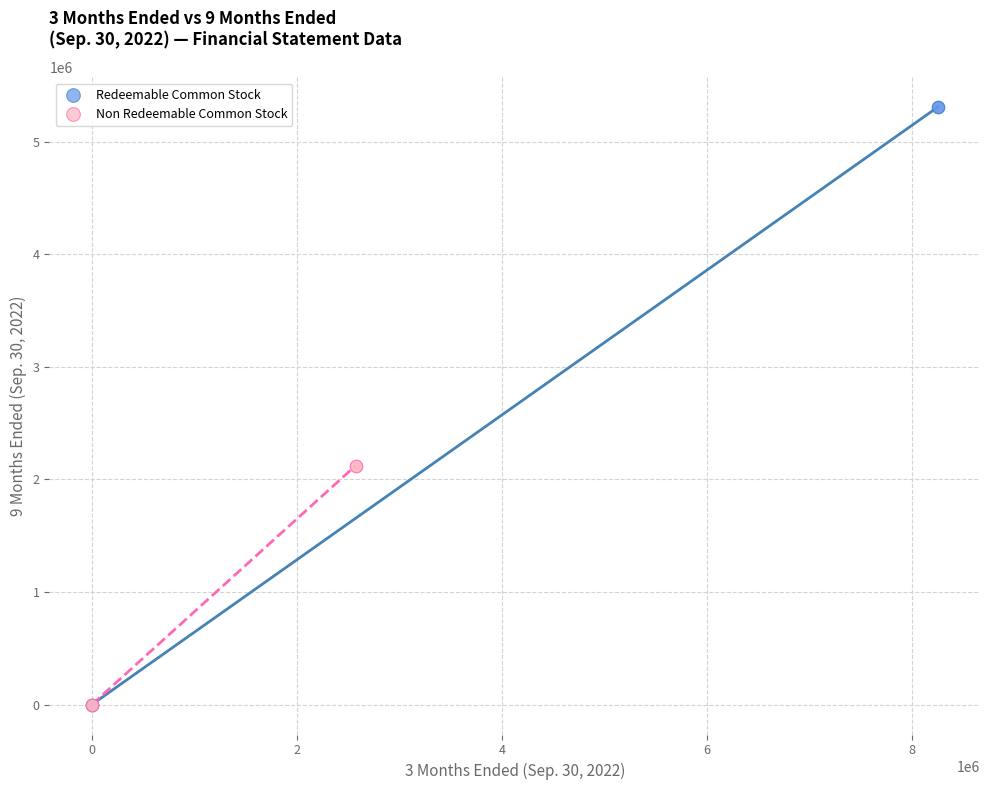

Which series contains the highest Y value?

Redeemable Common Stock